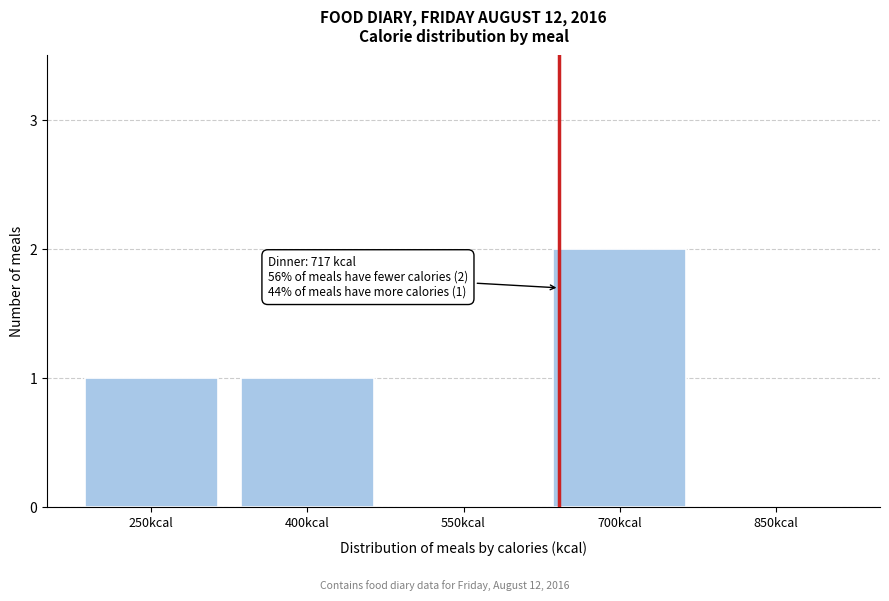

Reading left to right, list all the values displayed in this chart.

250kcal=1	400kcal=1	550kcal=0	700kcal=2	850kcal=0